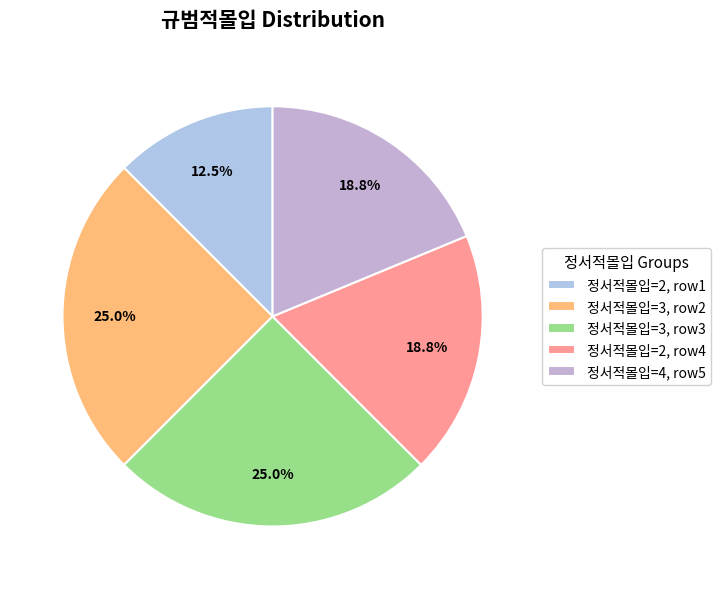

Rank the categories by value from lowest to highest.

2 (정서적몰입=2), 2 (정서적몰입=2), 4 (정서적몰입=4), 3 (정서적몰입=3), 3 (정서적몰입=3)